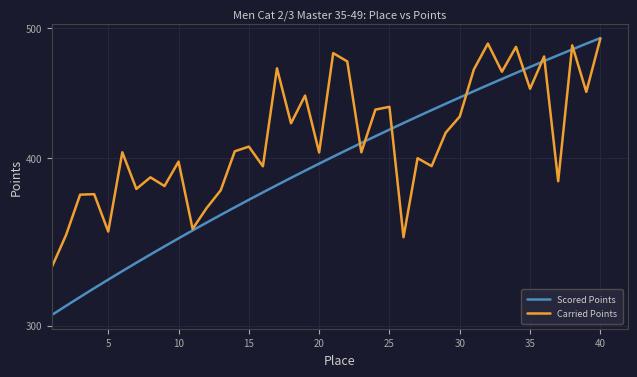

Which series has the largest total across all categories?

Carried Points